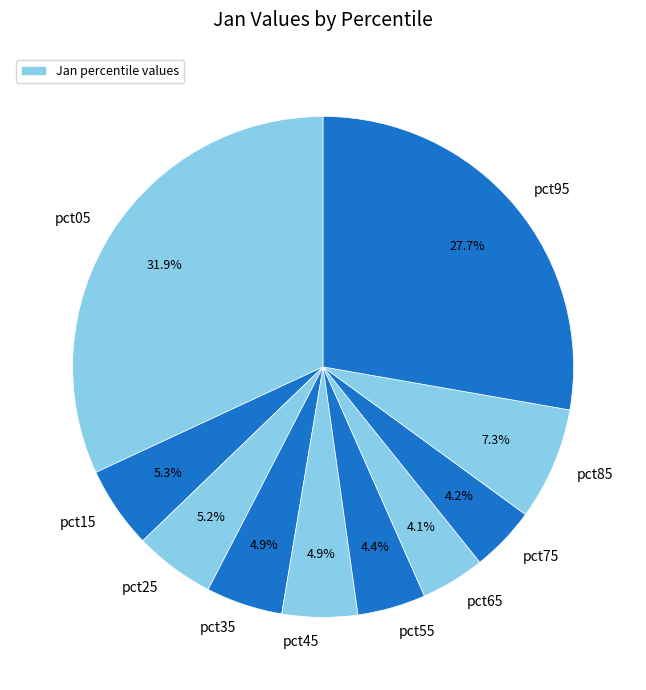

Count the number of slices in the pie.

10